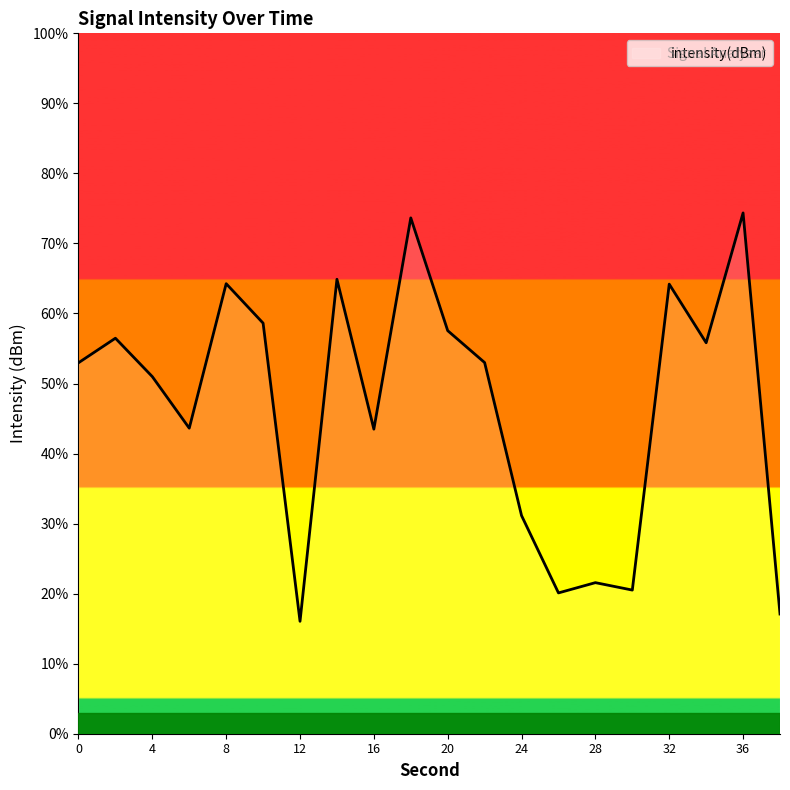

List the labels in order of value, largest first.

36, 18, 14, 8, 32, 10, 20, 2, 34, 22, 0, 4, 6, 16, 24, 28, 30, 26, 38, 12